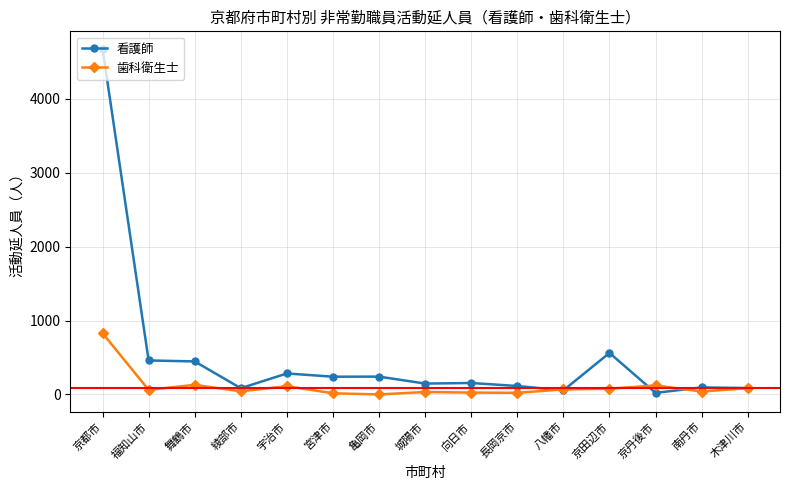

True or false: 看護師 has a value of 504 at 宇治市.

False